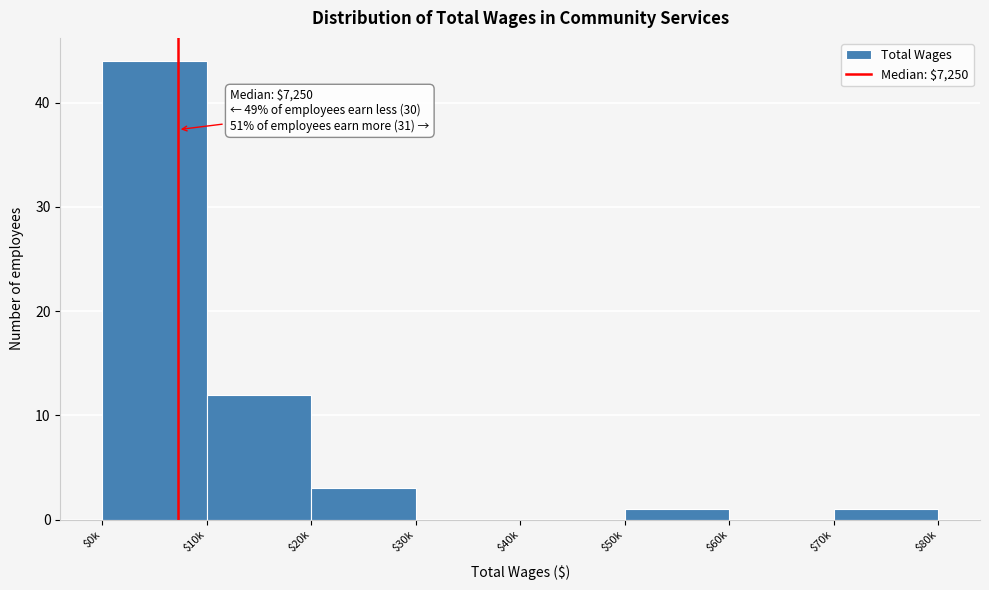

The chart shows a value of 3 at $20k. True or false?

True